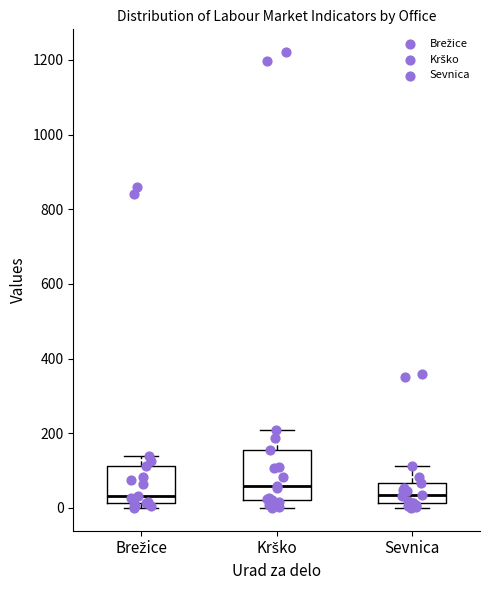

Reading left to right, transcribe this box plot: for each box, give where its median line is, the range the box spans, and where its two whiskers end, as read against the y-axis. The values are not printed on the chart, so give them approximately, as read against the axis.

Brežice: median 40, box 20 to 120, whiskers 0 to 140
Krško: median 60, box 20 to 160, whiskers 0 to 200
Sevnica: median 40, box 20 to 60, whiskers 0 to 120